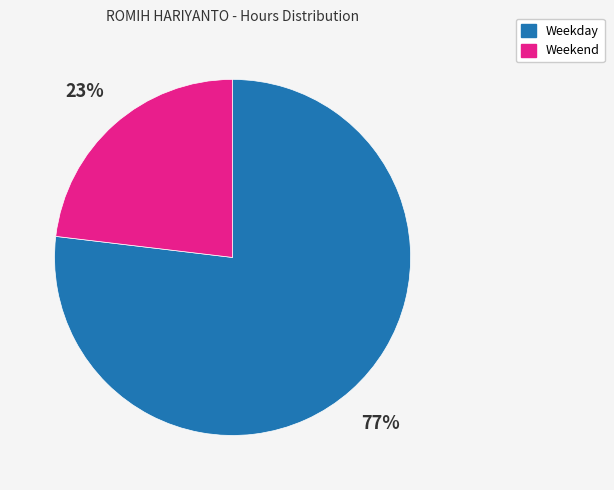

To the nearest percent, what is the average slice percentage?

50%